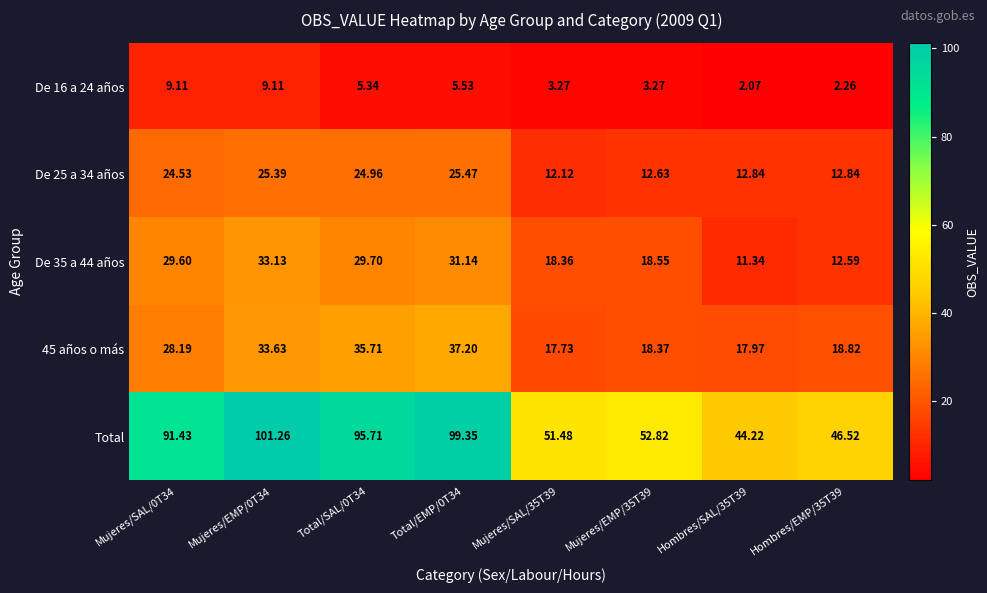

At Hombres/EMP/35T39, list the series in order from largest to smallest.

Total, 45 años o más, De 25 a 34 años, De 35 a 44 años, De 16 a 24 años